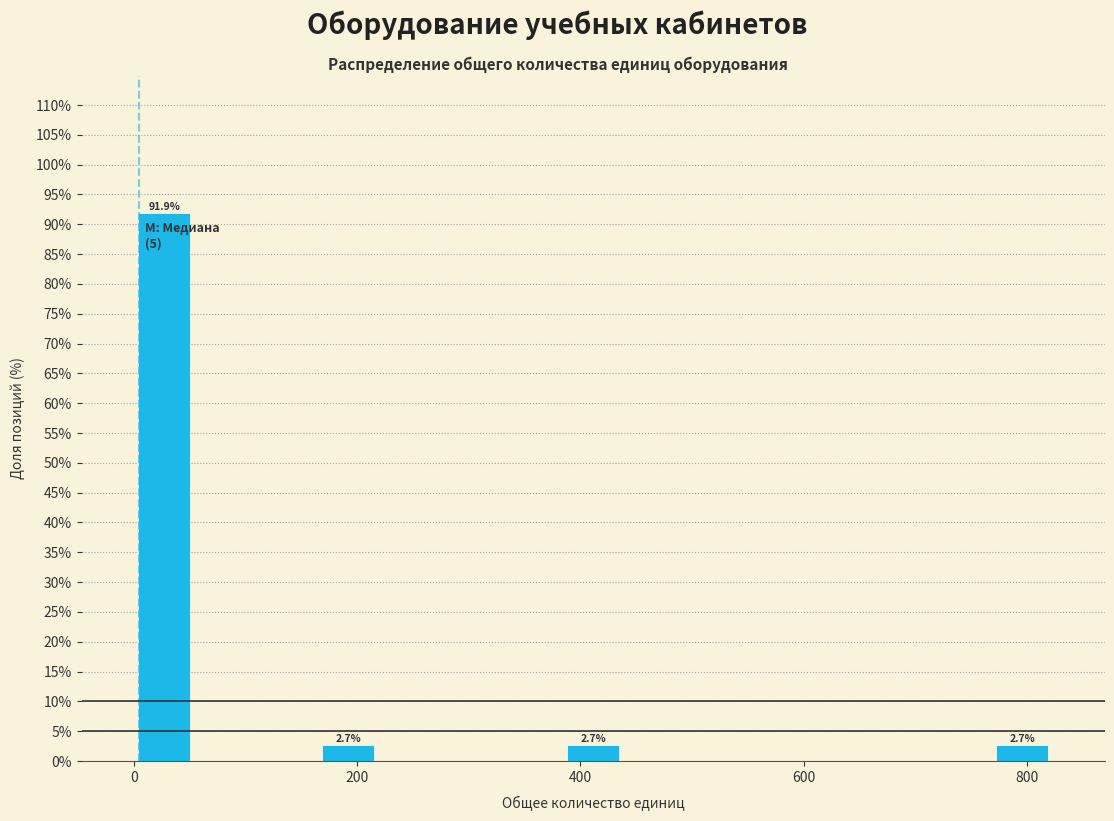

Read against the x-axis, roughly where is the centre of the tallest bar?

20